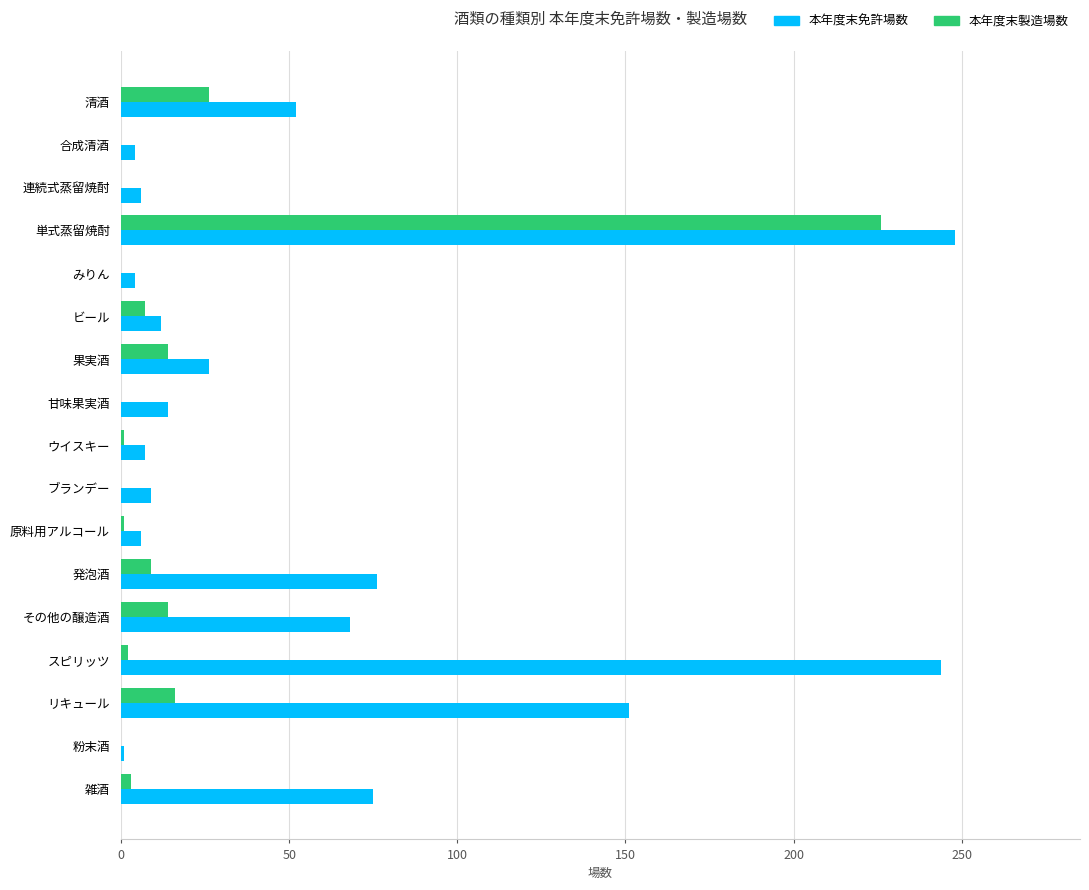

Between 単式蒸留焼酎 and 粉末酒, which series saw the biggest shift?

本年度末免許場数